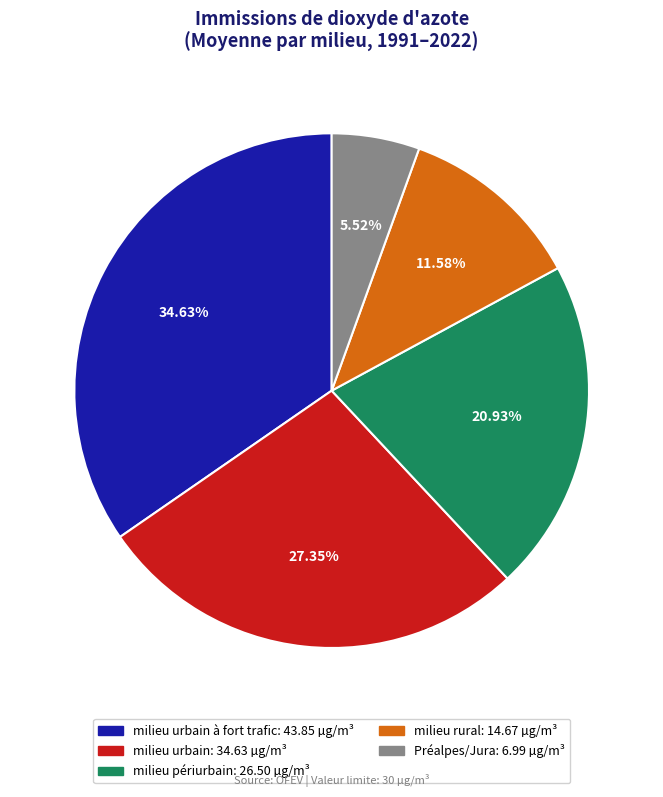

Does any single category account for the majority?

No